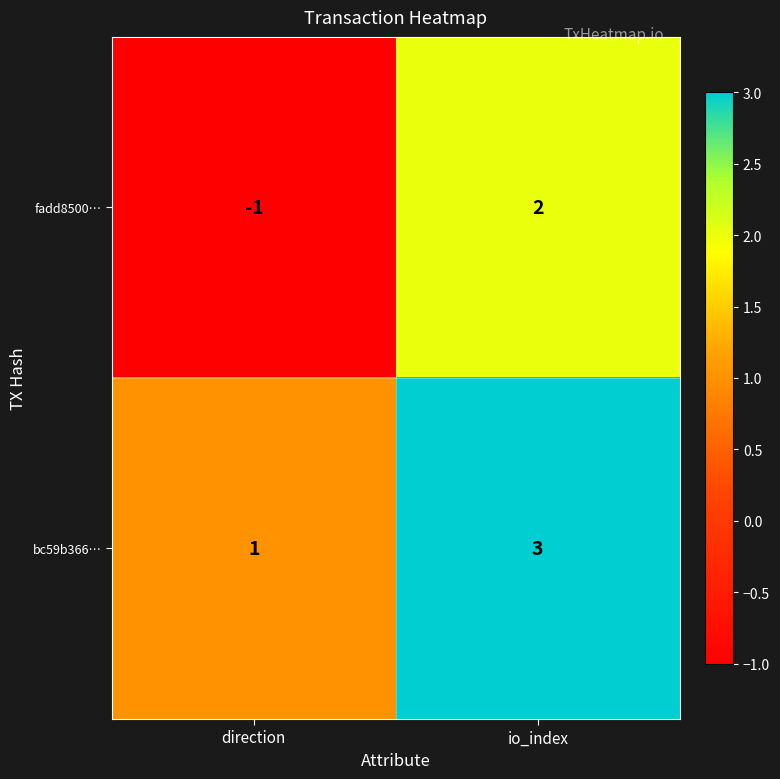

What is the sum of the bc59b366… values at direction and io_index?

4